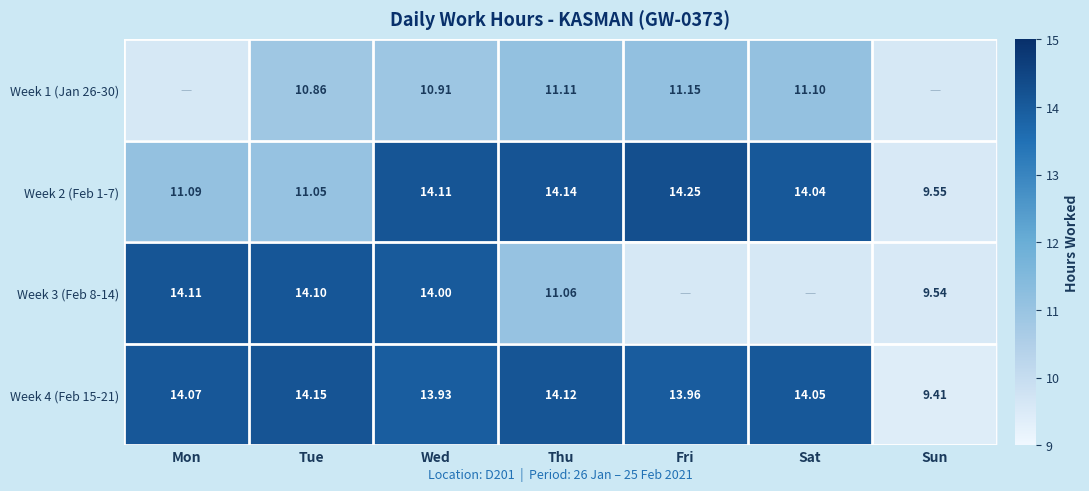

Is it true that Week 1 (Jan 26-30) equals 11.1 at Sat?

True